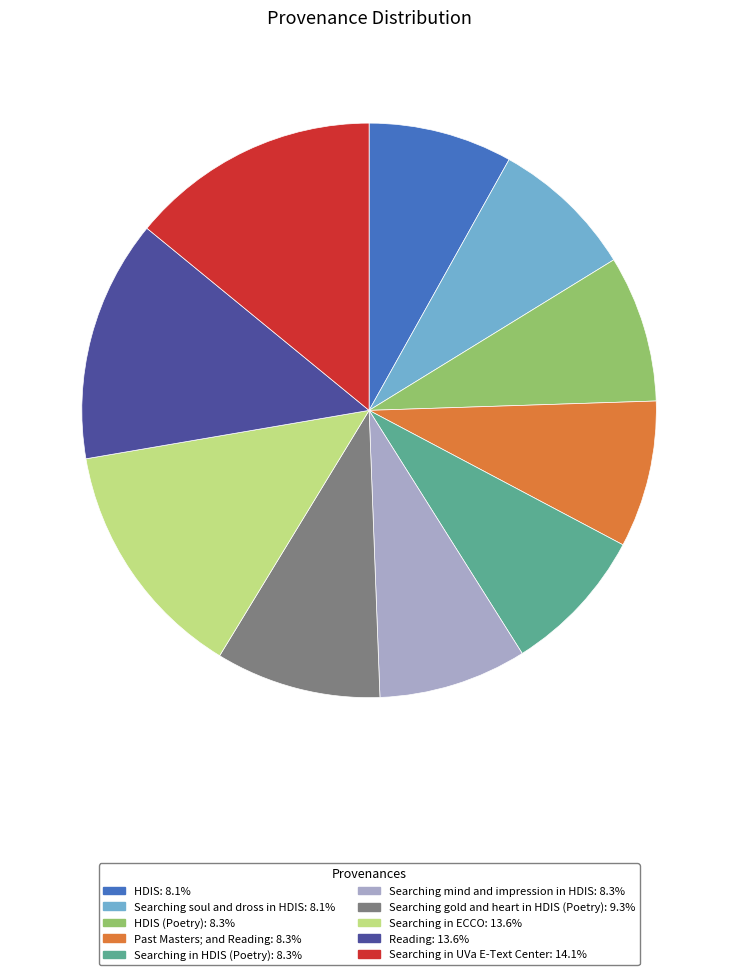

How many segments does this pie chart have?

10